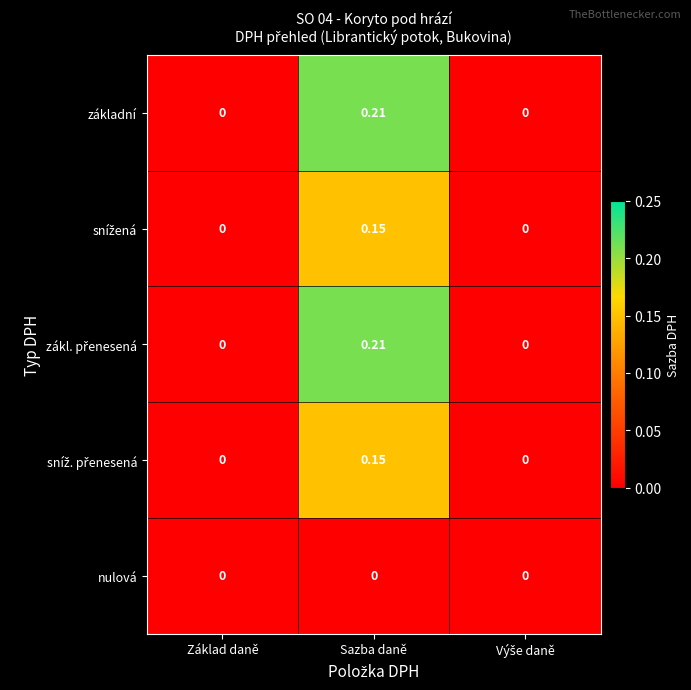

At which category is the sum across all series the highest?

Sazba daně